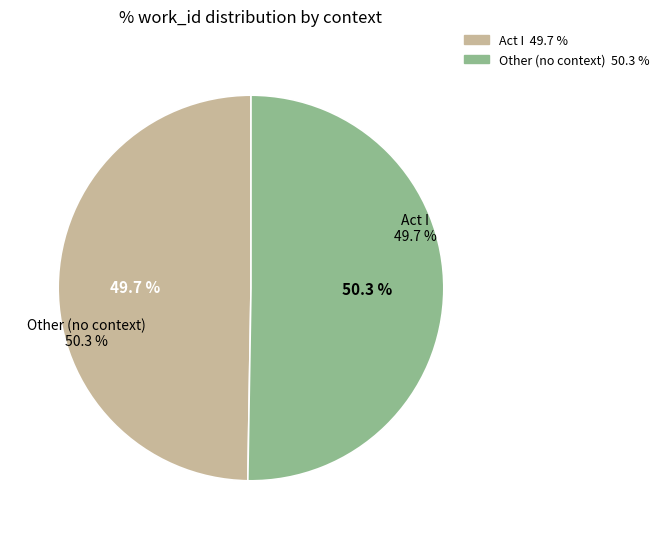

What is the smallest slice in the pie chart?

Act I